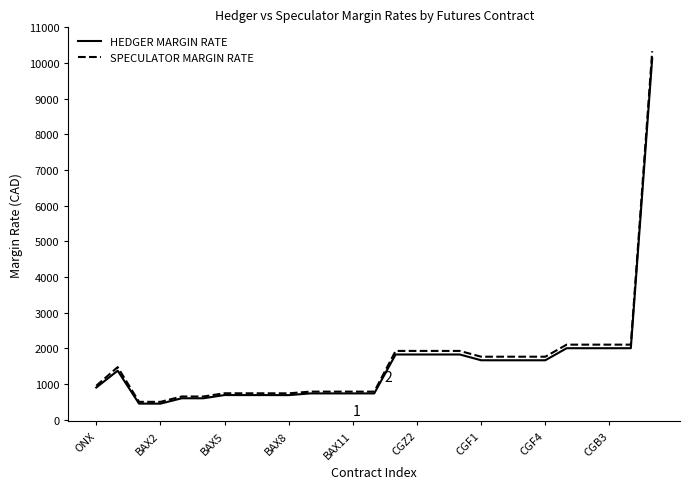

What is the lowest value of the SPECULATOR MARGIN RATE series?

502